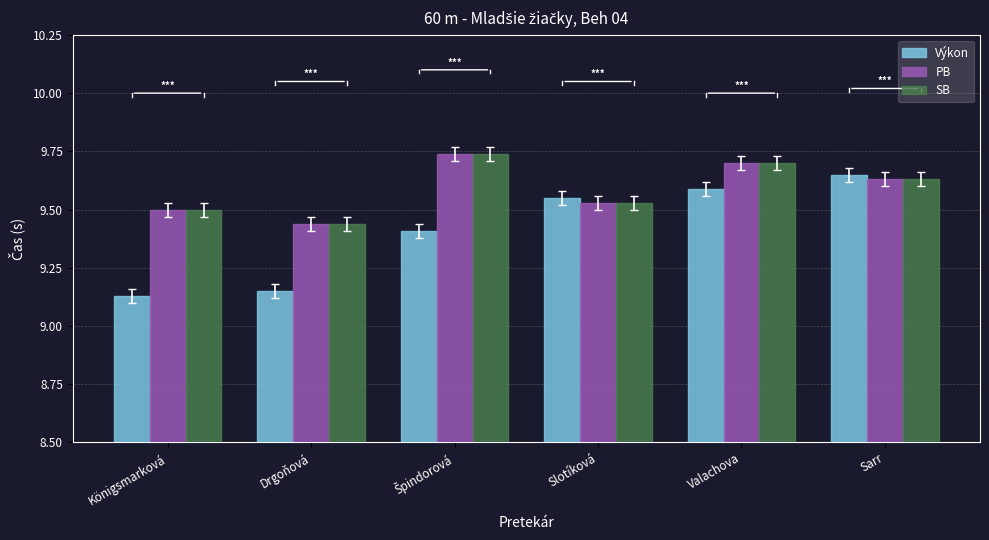

Is it true that Výkon equals 14.4 at Slotíková?

False